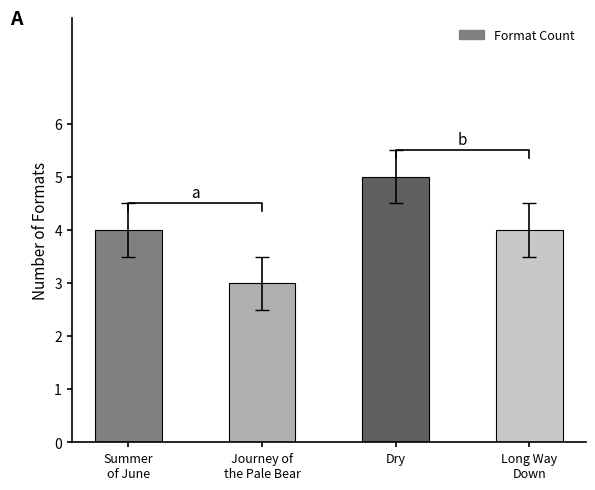

How many data points are less than 4?

1